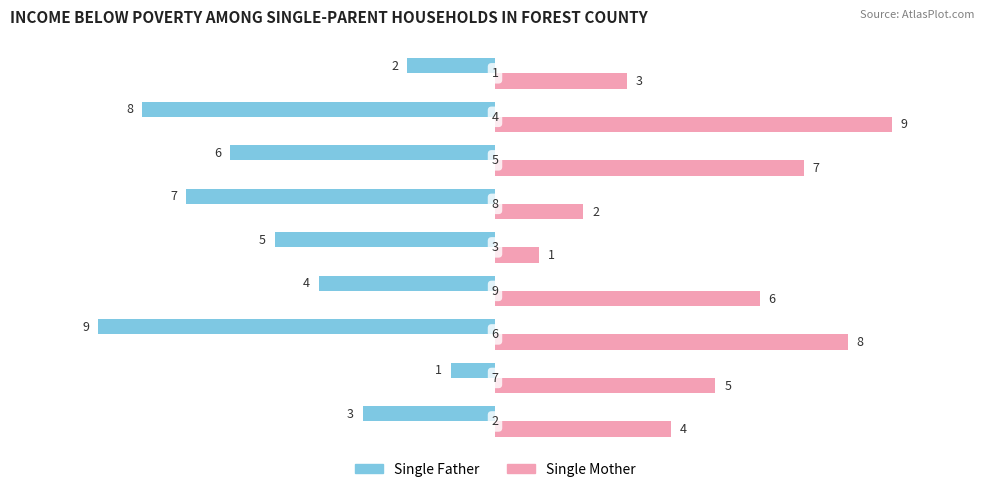

What is the average value of the Single Father series?

-5